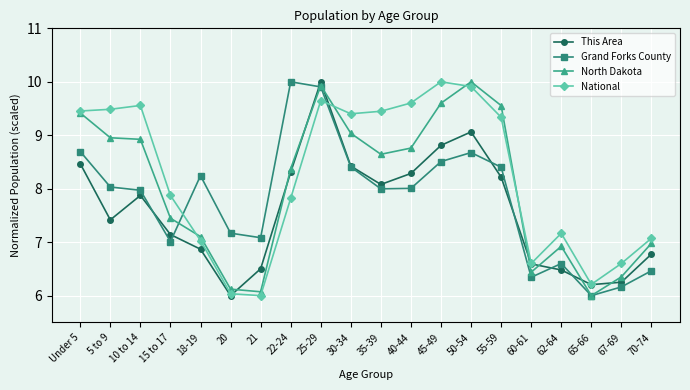

Is it true that Grand Forks County equals 6.0 at 65-66?

True